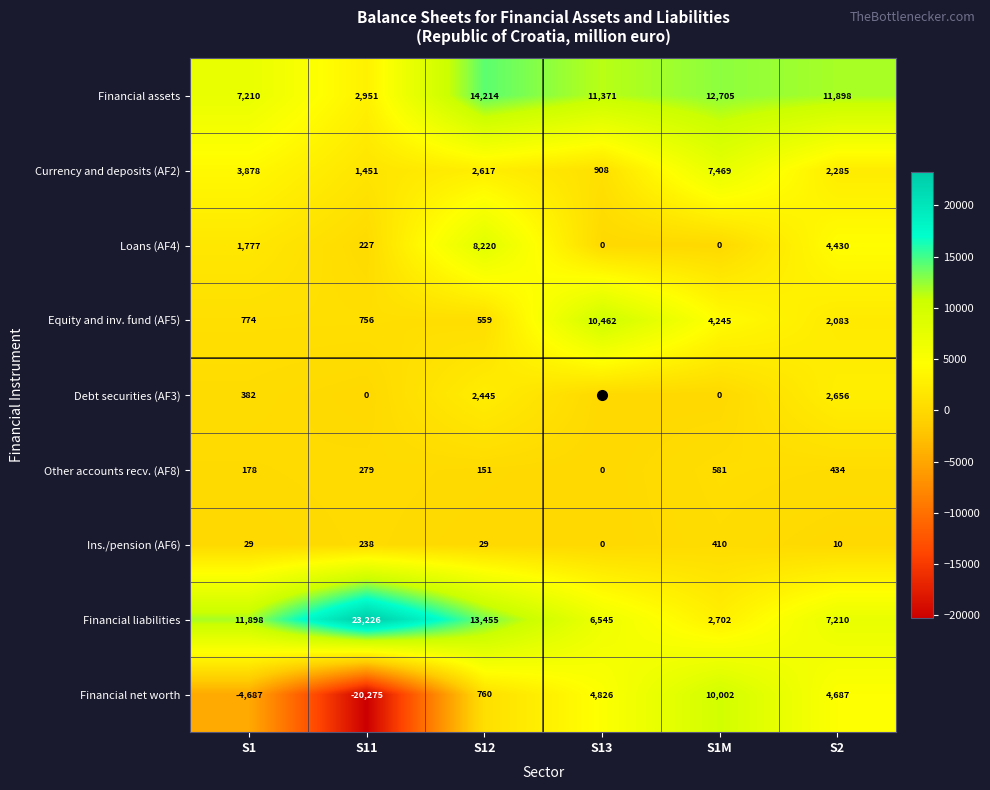

How many series are shown in this chart?

9